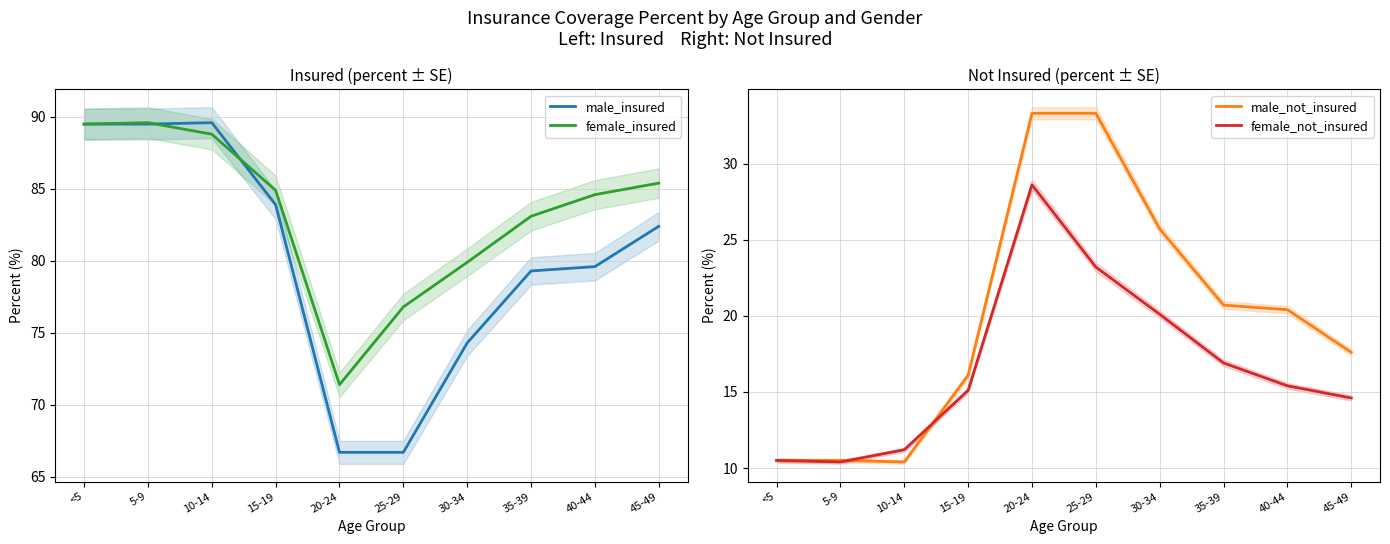

How many intersections are there between female_insured and male_insured?

2